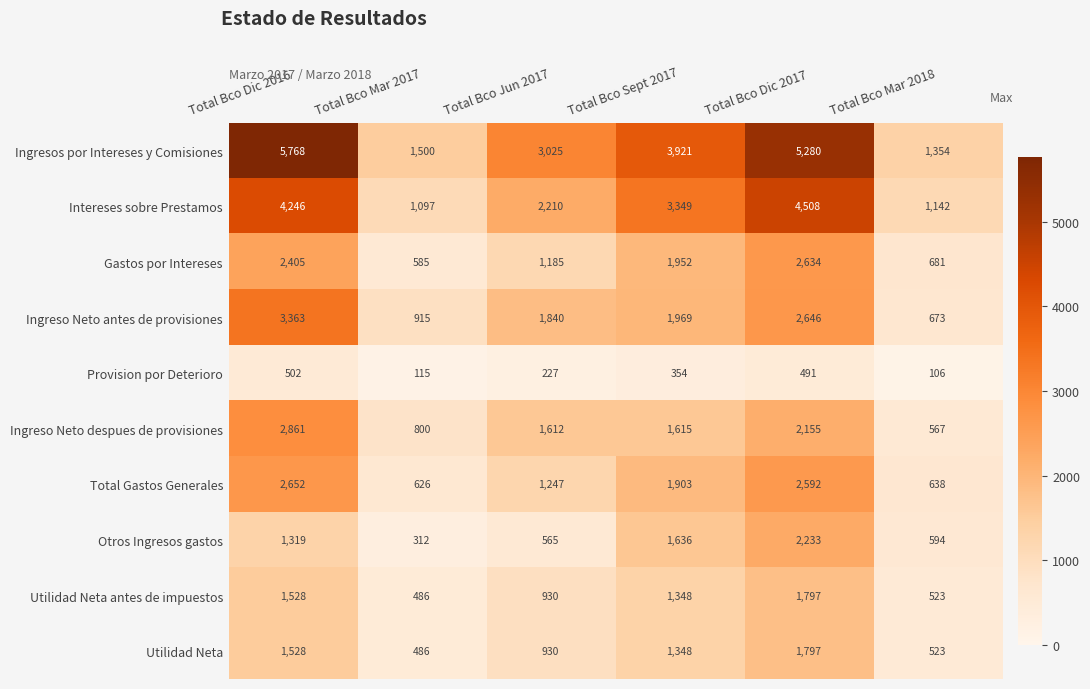

What value does the Utilidad Neta antes de impuestos series have at Total Bco Mar 2018, to the nearest 100?

500